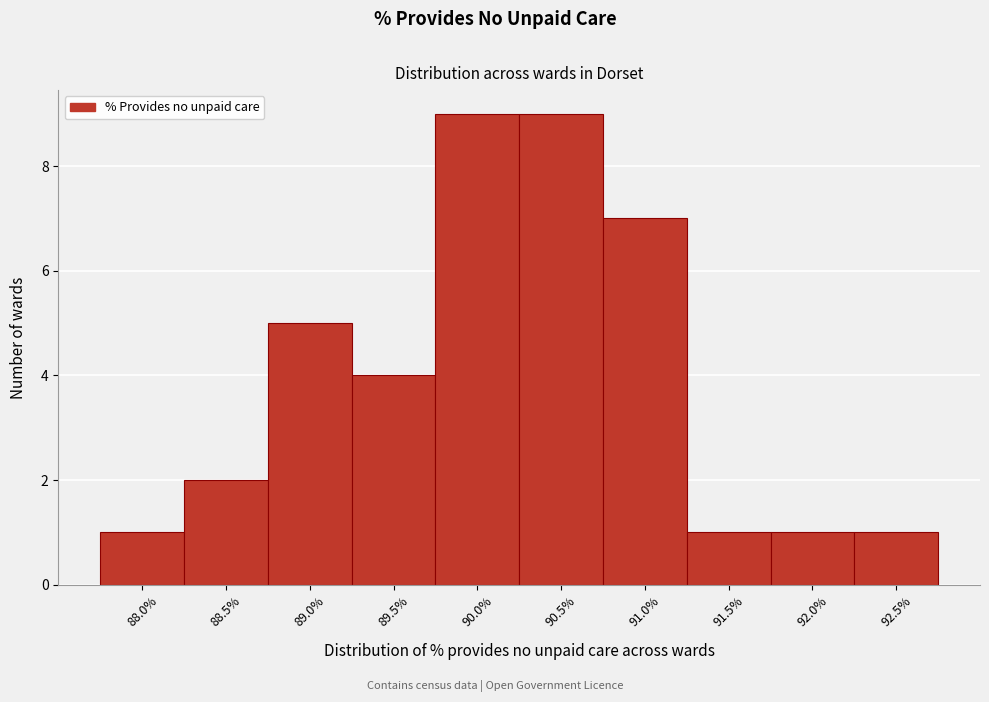

Reading left to right, what are all the values shown in this chart?

1	2	5	4	9	9	7	1	1	1